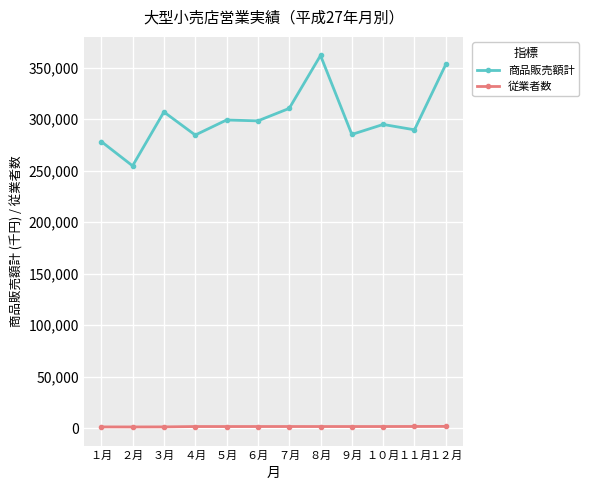

How many lines are shown in the chart?

2